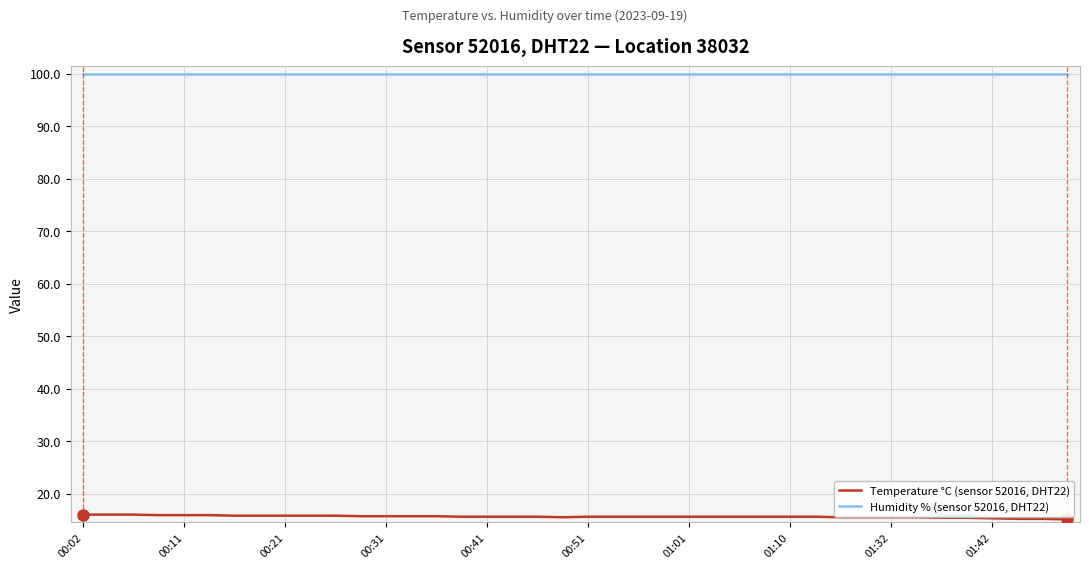

True or false: Humidity % (sensor 52016, DHT22) and Temperature °C (sensor 52016, DHT22) cross at least once.

False